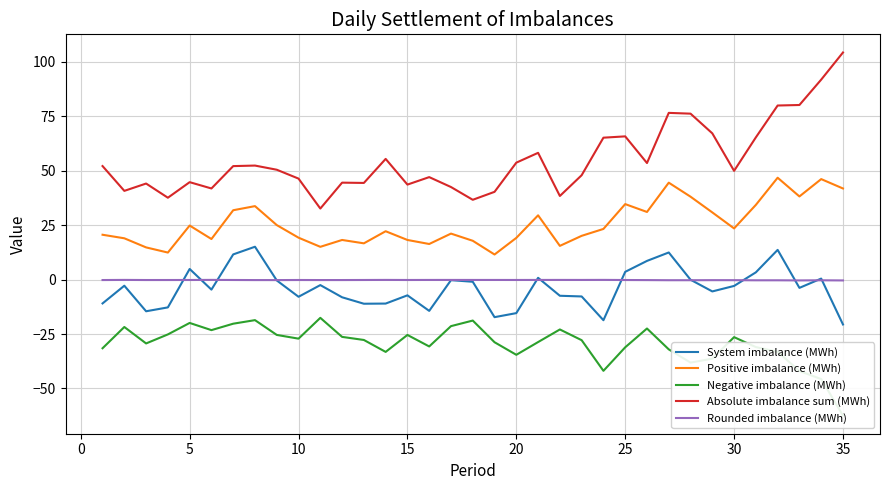

What is the minimum value for System imbalance (MWh)?

-20.6